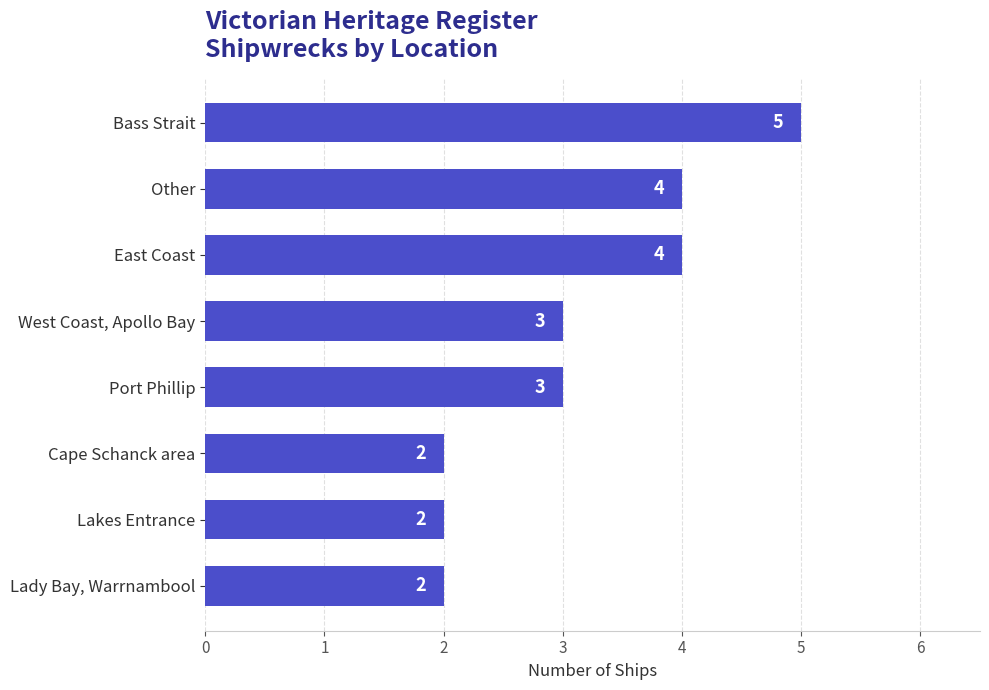

How many values are between 2 and 4?

7